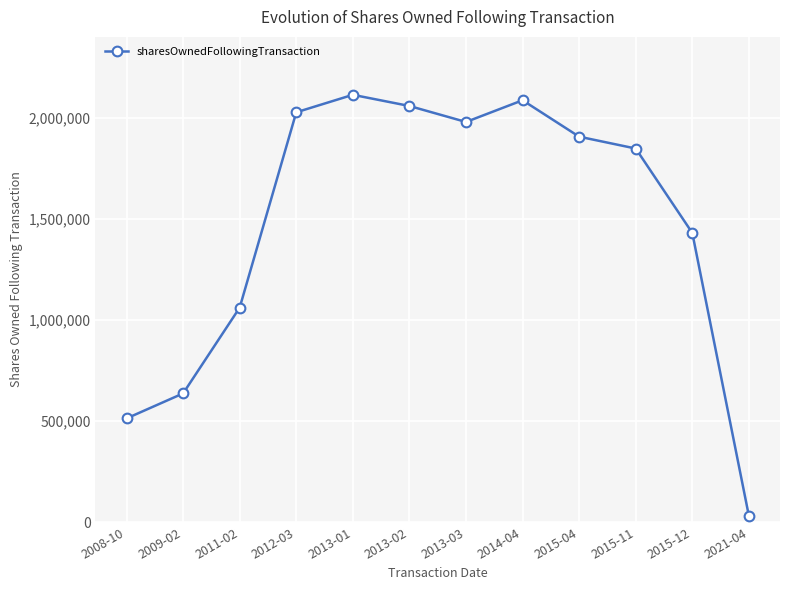

Between 2009-02 and 2013-03, which is larger?

2013-03